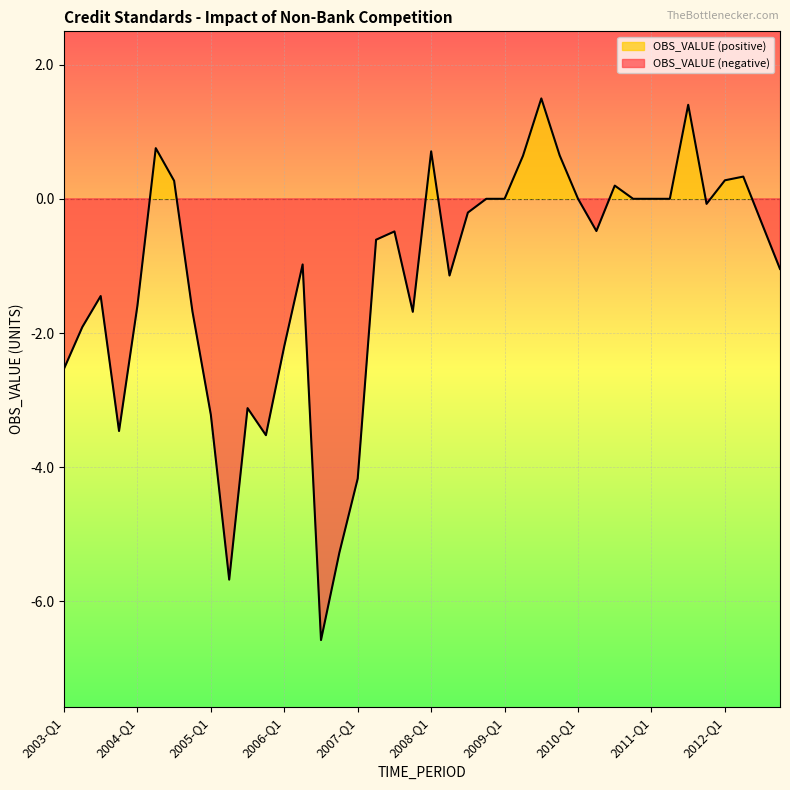

The value at 2012-Q3 is -0.2. True or false?

False